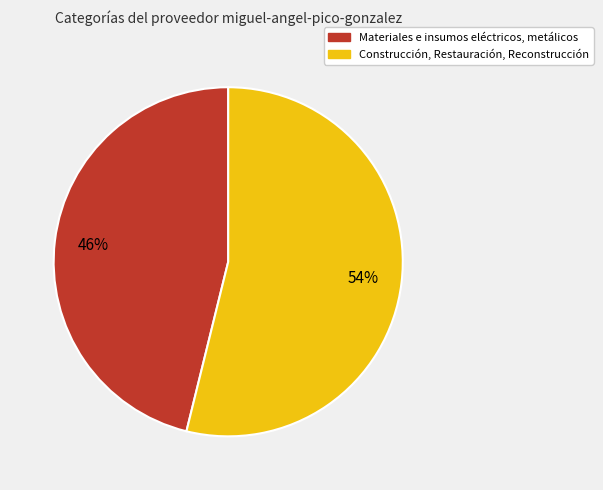

Which has a higher value, Construcción, Restauración, Reconstrucción or Materiales e insumos eléctricos, metálicos?

Construcción, Restauración, Reconstrucción